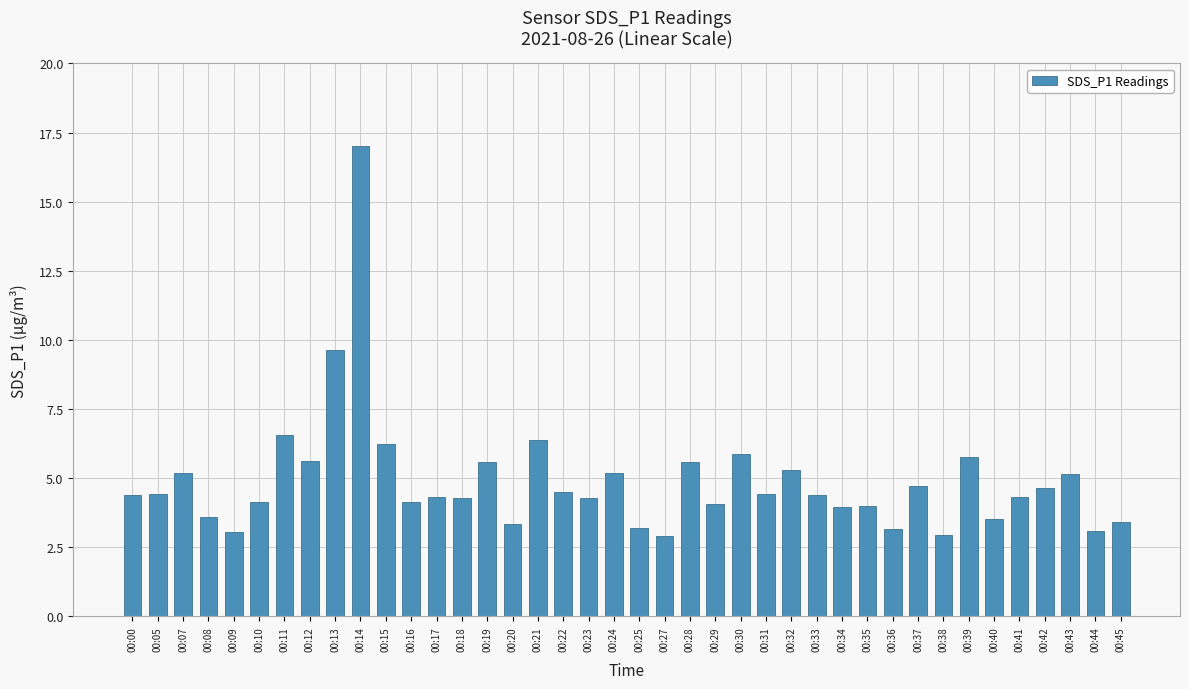

Is it true that the value at 00:44 is 2.1?

False